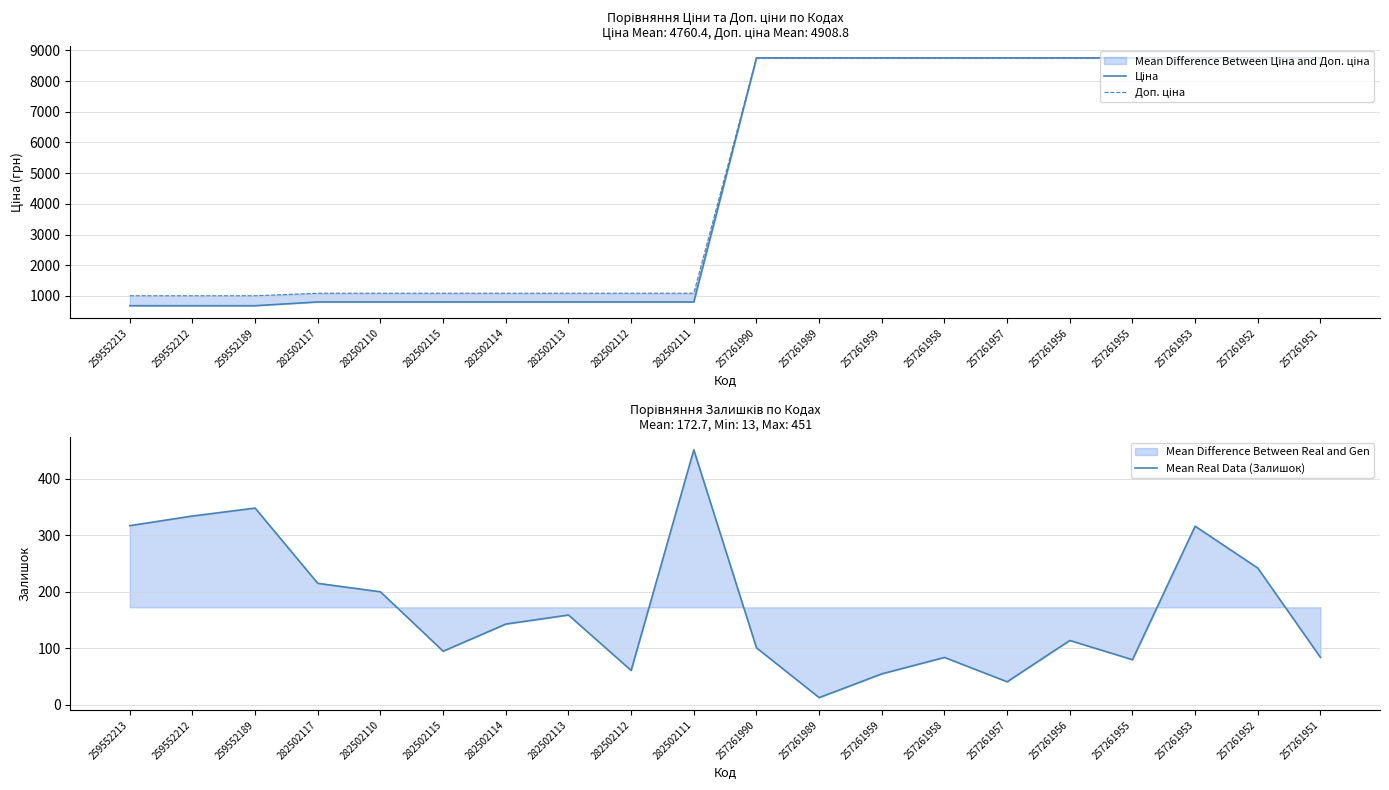

Rank the categories by Mean Real Data (Залишок) value from highest to lowest.

282502111, 259552189, 259552212, 259552213, 257261953, 257261952, 282502117, 282502110, 282502113, 282502114, 257261956, 257261990, 282502115, 257261958, 257261951, 257261955, 282502112, 257261959, 257261957, 257261989